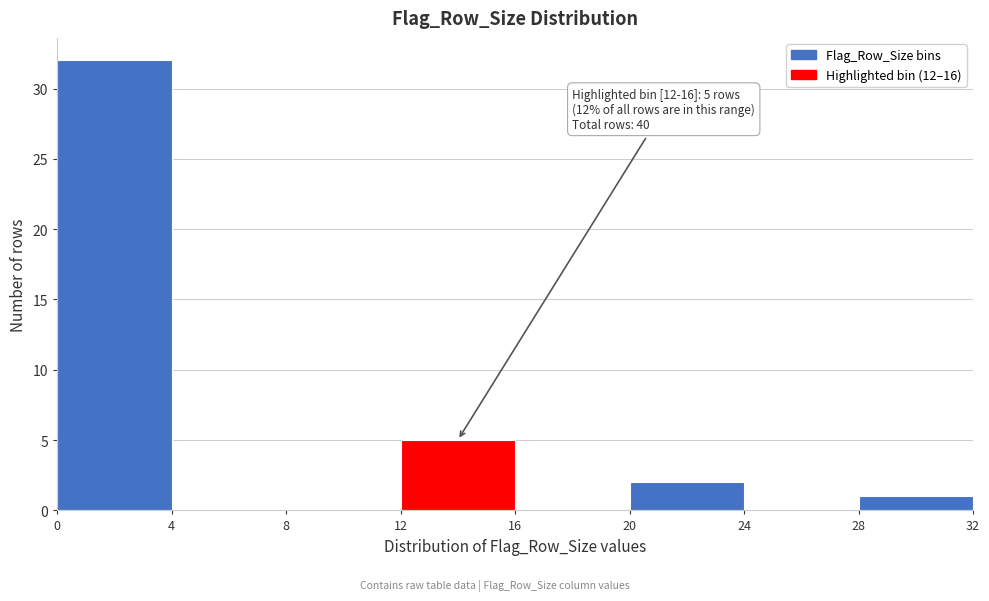

Over which range of the x-axis is the bar tallest?

0 to 4